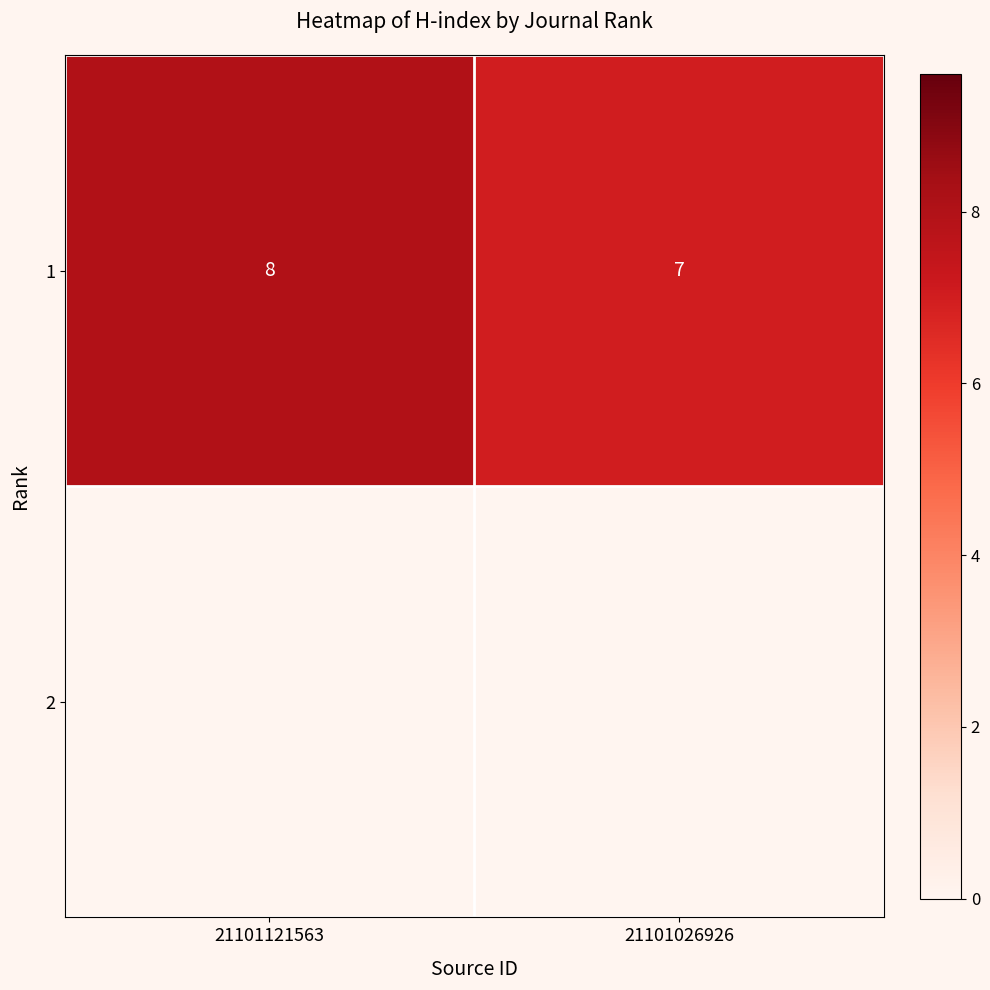

List the labels in order of value, largest first.

21101121563, 21101026926